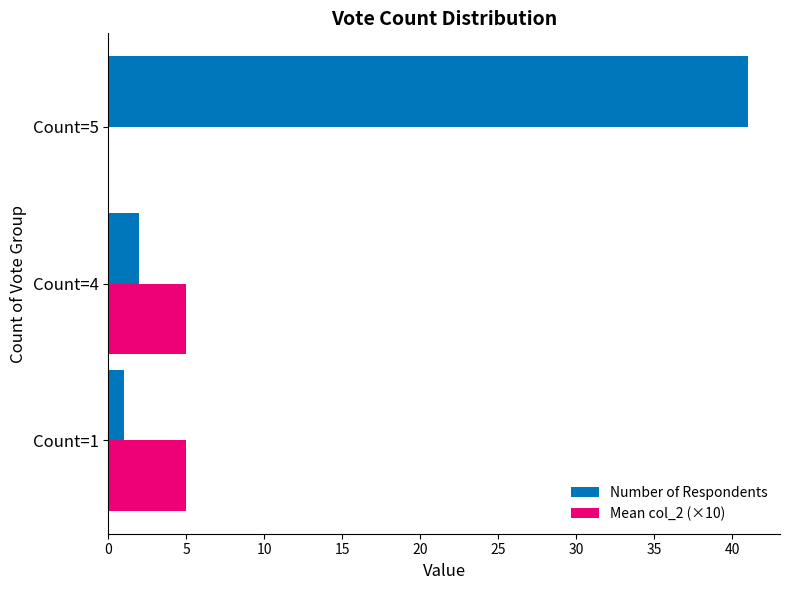

What is the greatest value displayed?

41